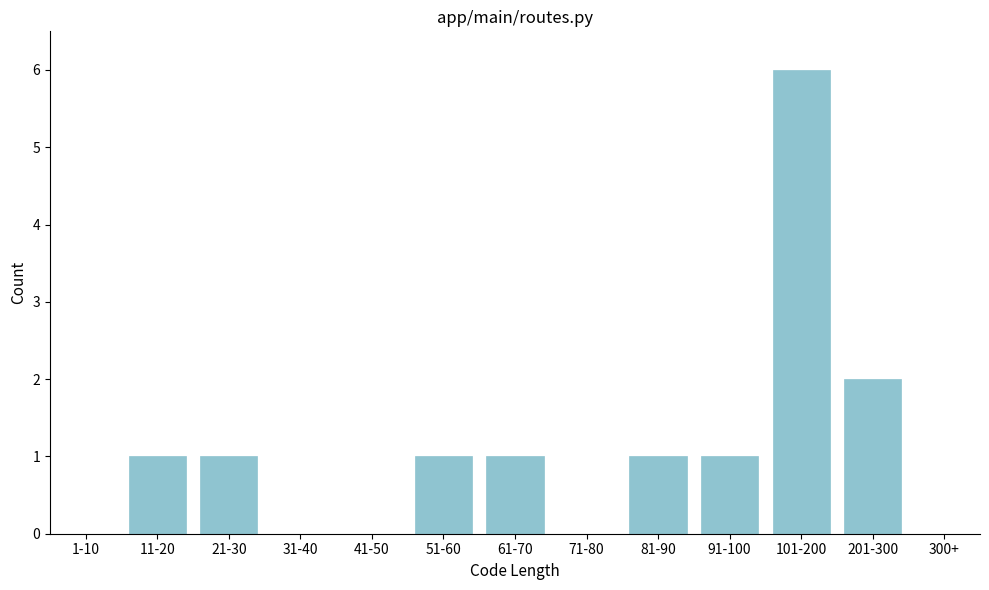

Reading right to left, what are all the values shown in this chart?

300+=0	201-300=2	101-200=6	91-100=1	81-90=1	71-80=0	61-70=1	51-60=1	41-50=0	31-40=0	21-30=1	11-20=1	1-10=0